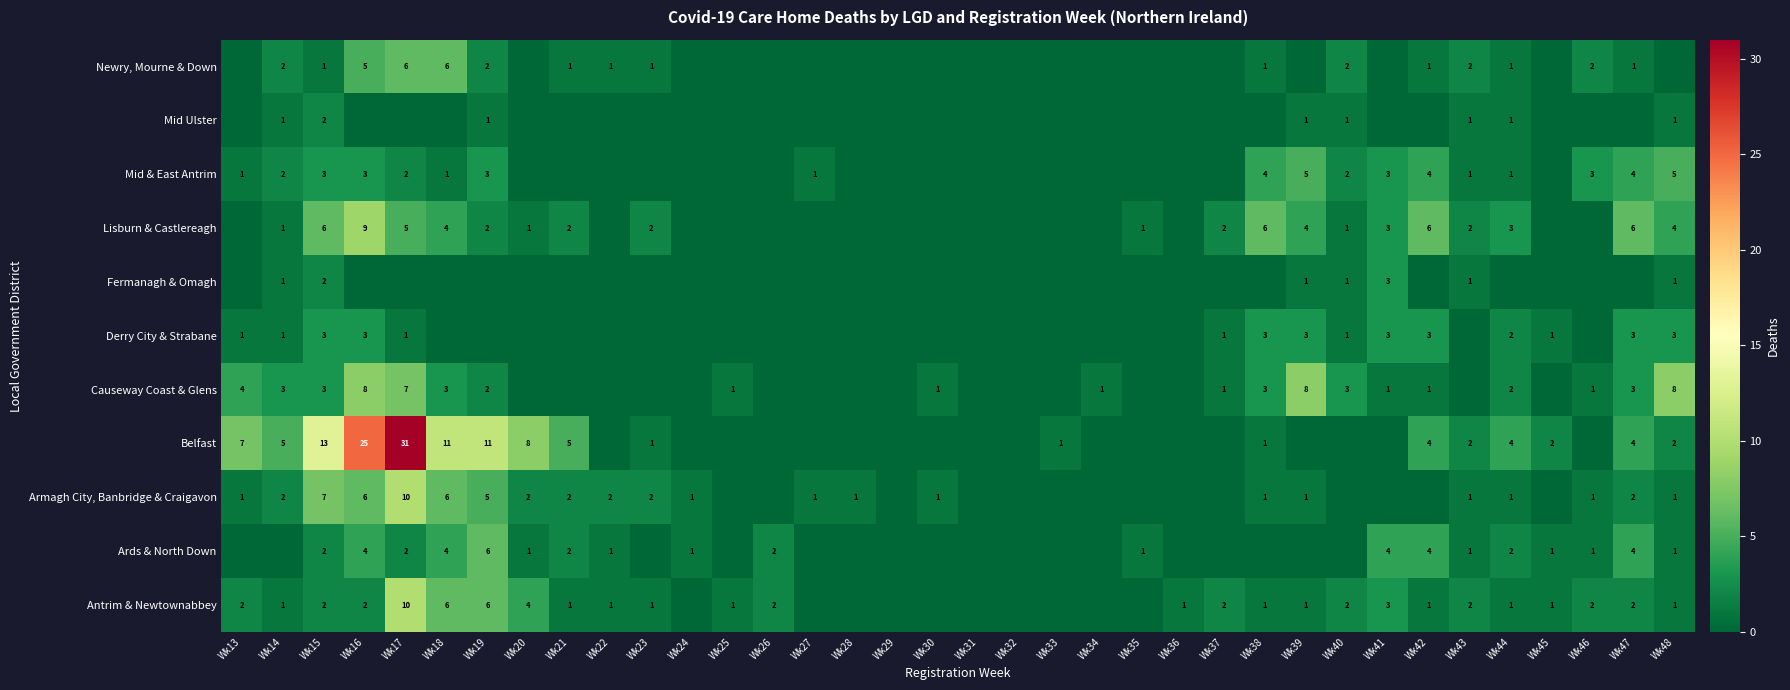

Which has a higher value, Wk48 or Wk17?

Wk17